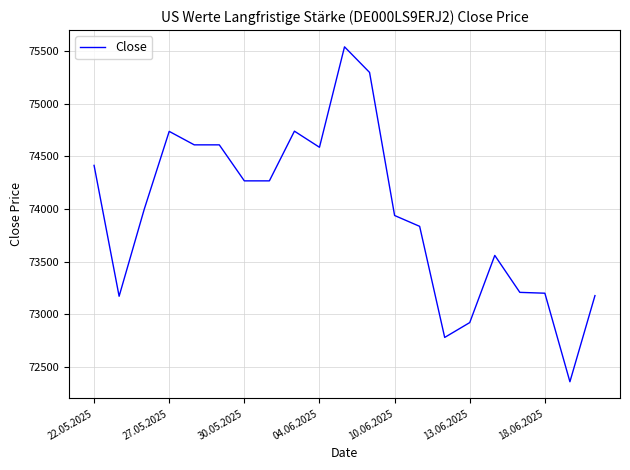

What is the maximum value shown in the chart?

75541